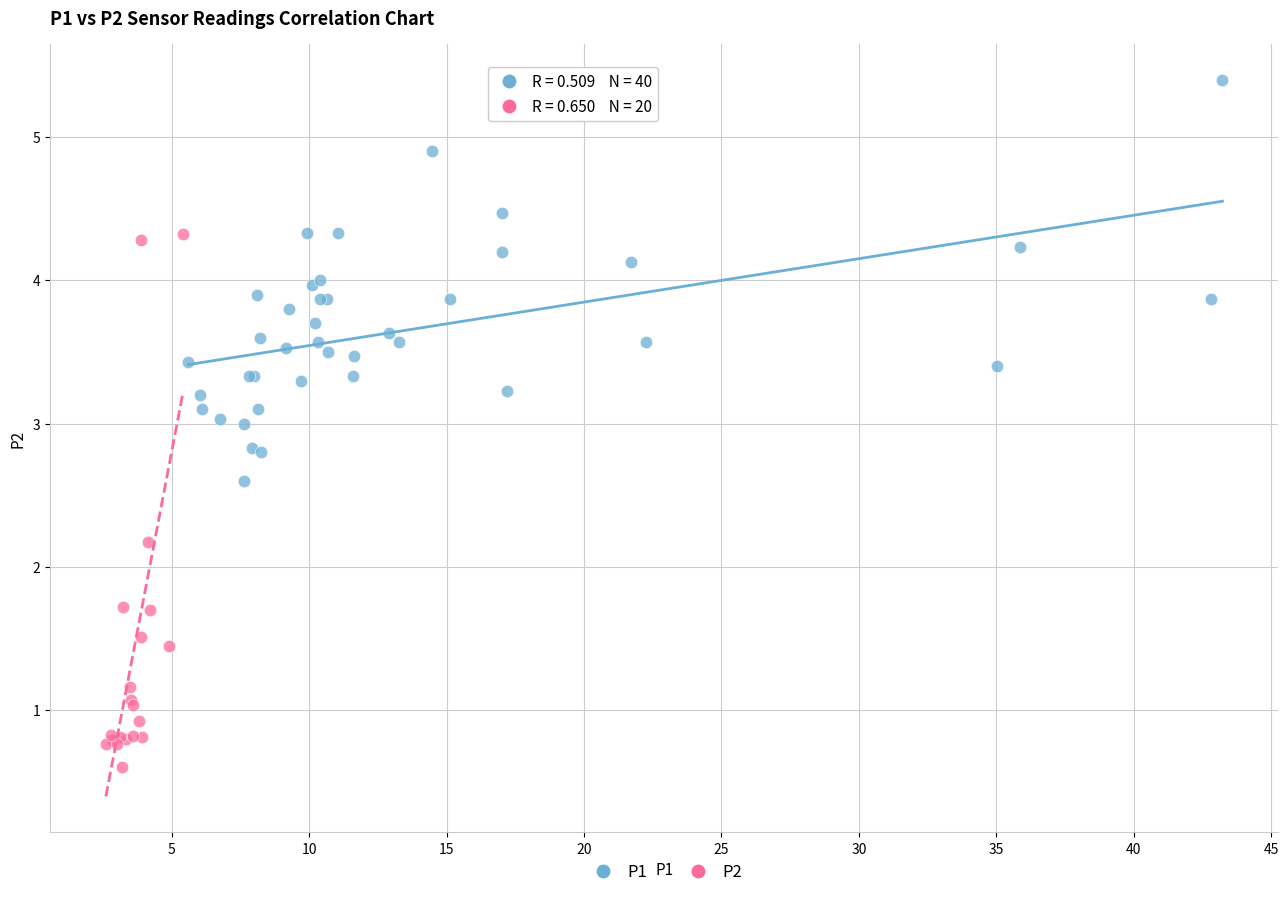

Which series reaches the maximum Y coordinate?

P1